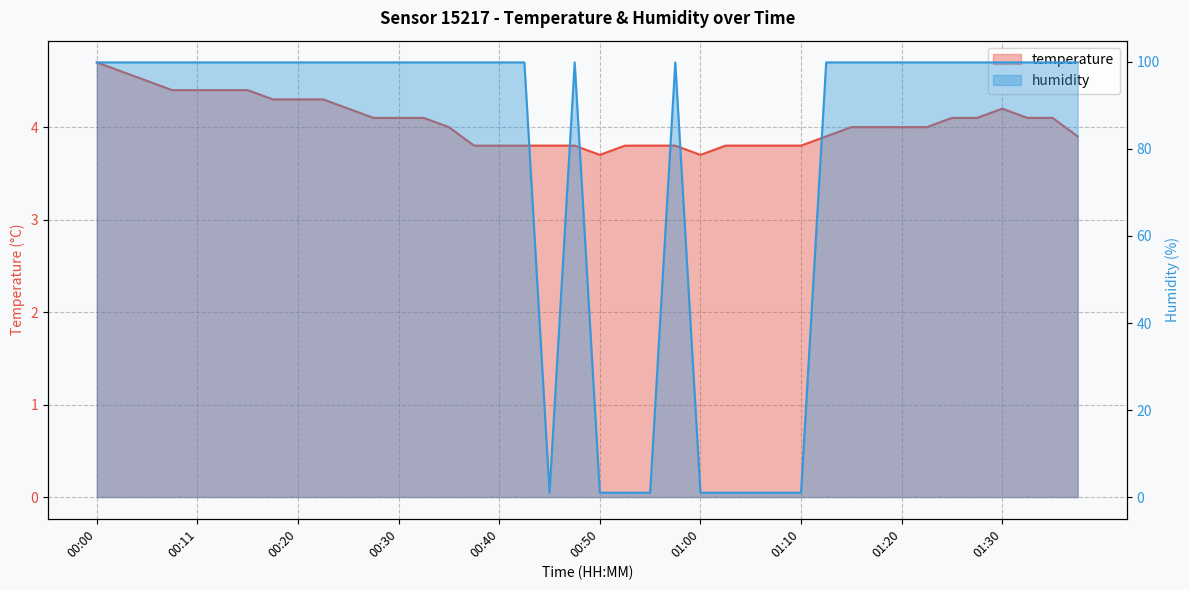

How many lines are shown in the chart?

2